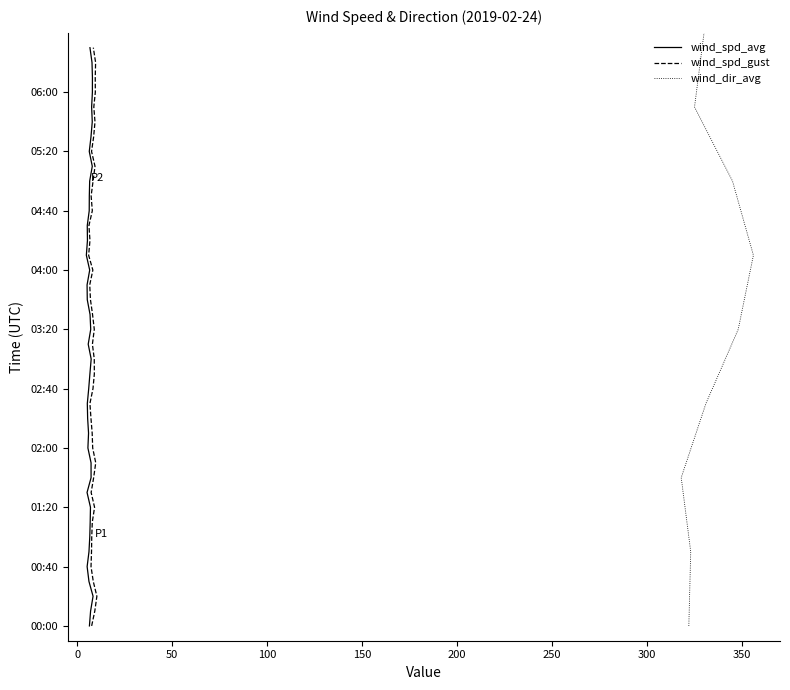

Which series has the largest total across all categories?

wind_dir_avg